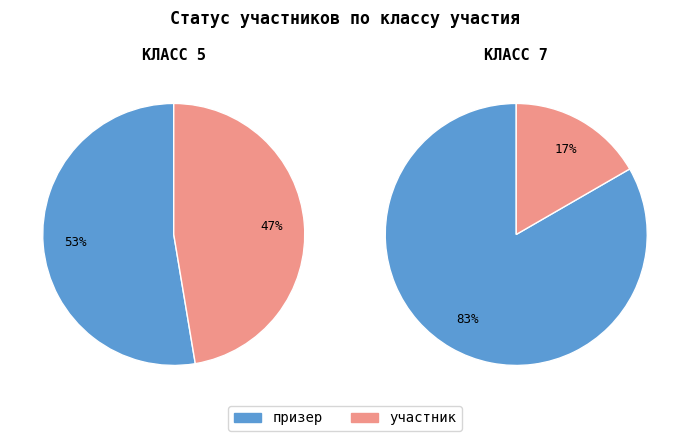

Is the sum of 5 and 7 greater than half?

Yes